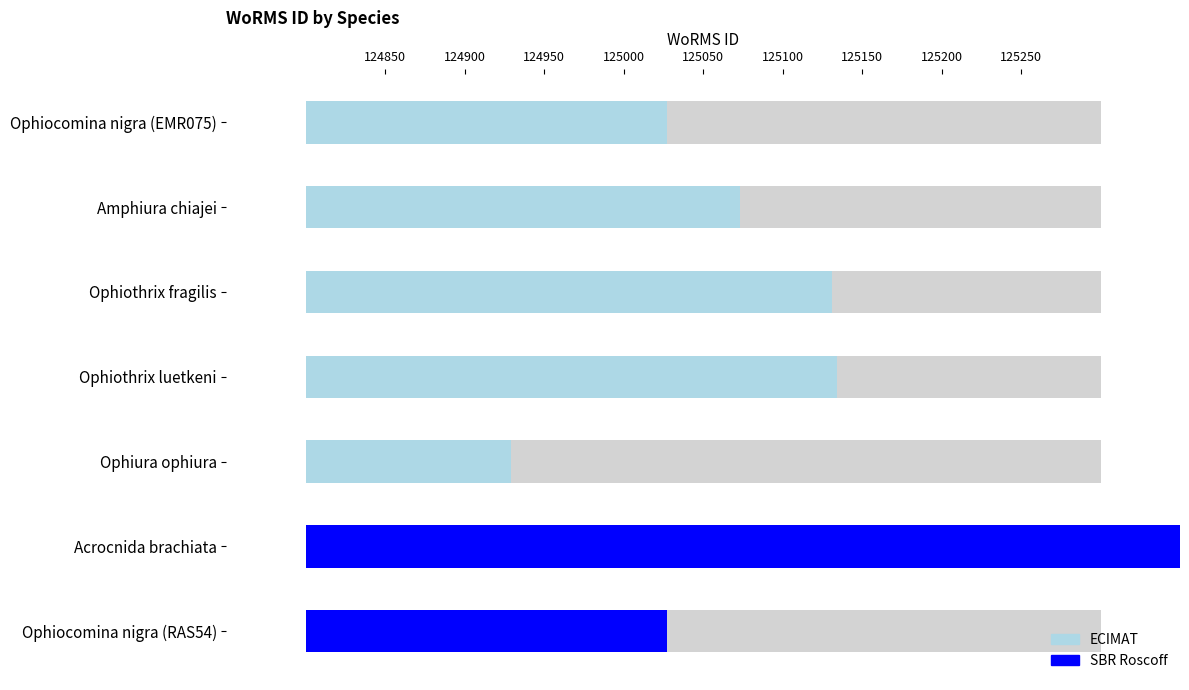

Rank the categories by value from lowest to highest.

Ophiura ophiura, Ophiocomina nigra (EMR075), Ophiocomina nigra (RAS54), Amphiura chiajei, Ophiothrix fragilis, Ophiothrix luetkeni, Acrocnida brachiata